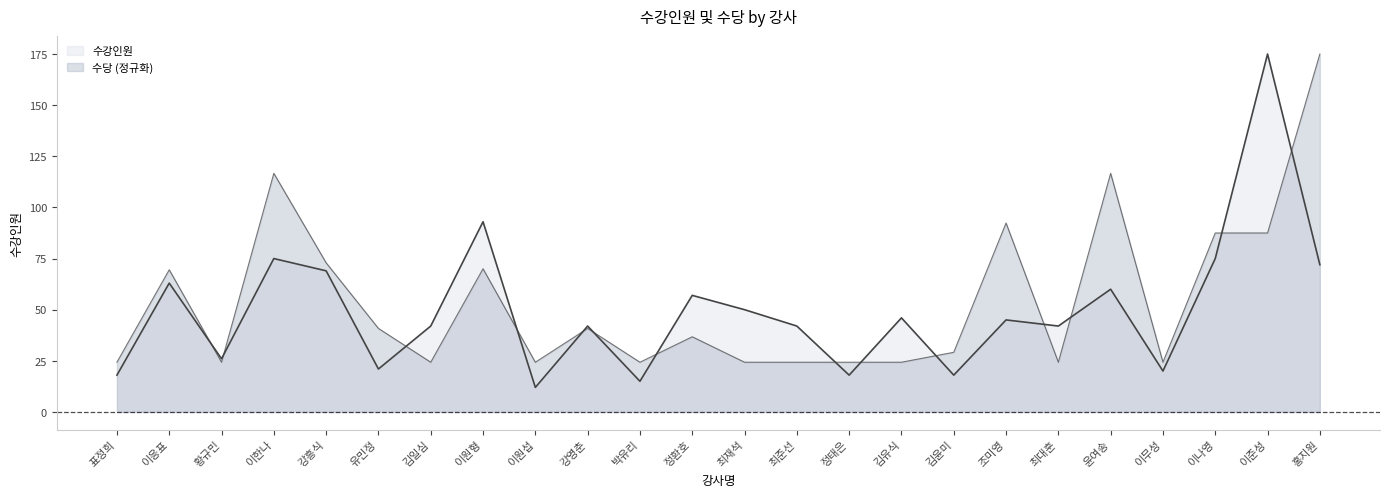

What is the label of the 9th point from the right?

김유식